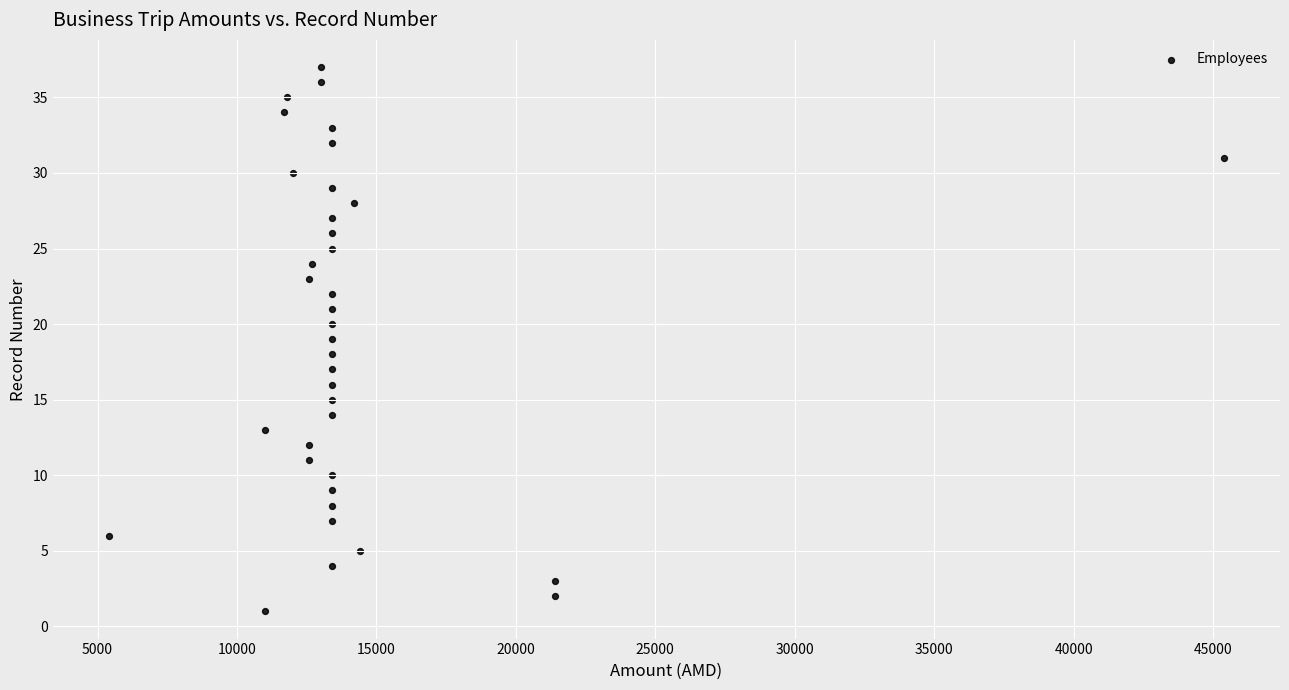

What is the range of Y values (max minus min)?

36